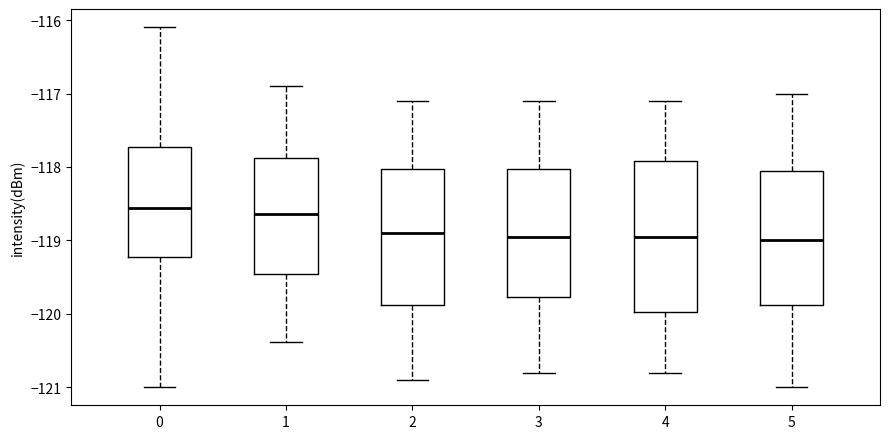

Where does the upper whisker of the box at x = 4 end on the y-axis? The values are not printed on the chart, so give them approximately, as read against the axis.

-117.1